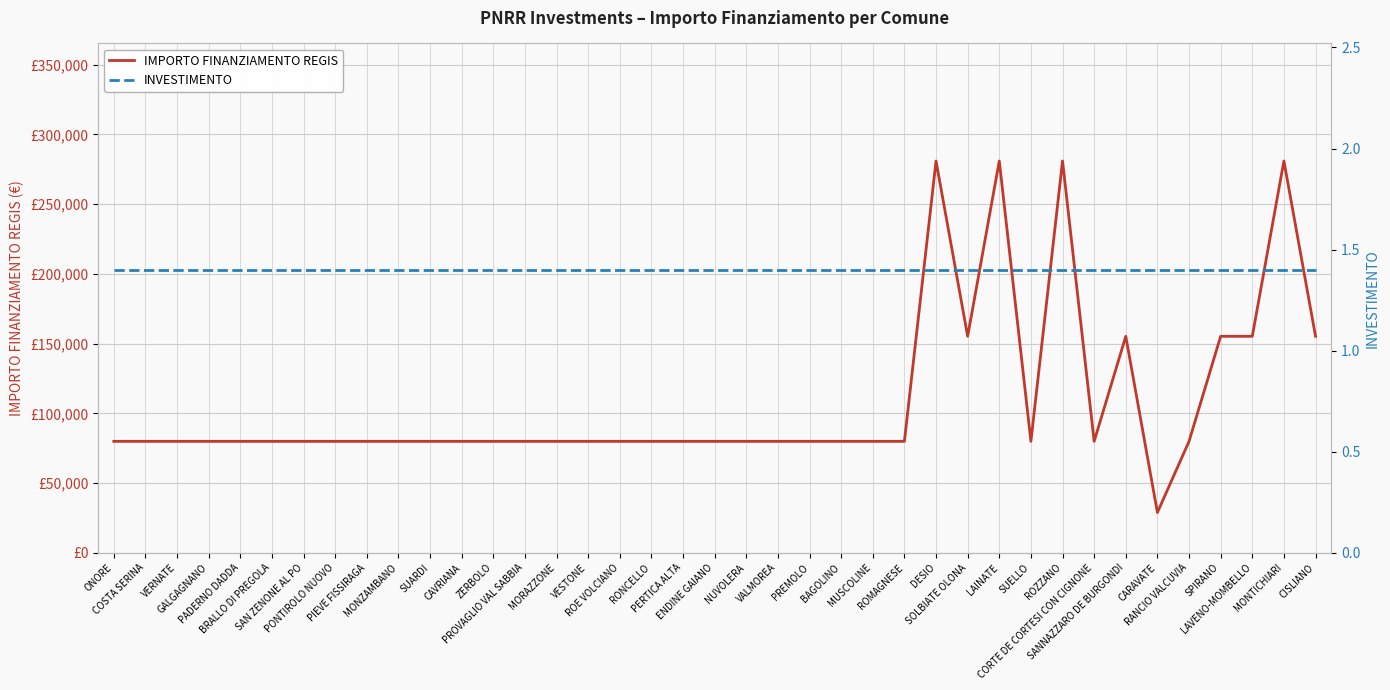

Which series changed the most between COSTA SERINA and LAINATE?

IMPORTO FINANZIAMENTO REGIS